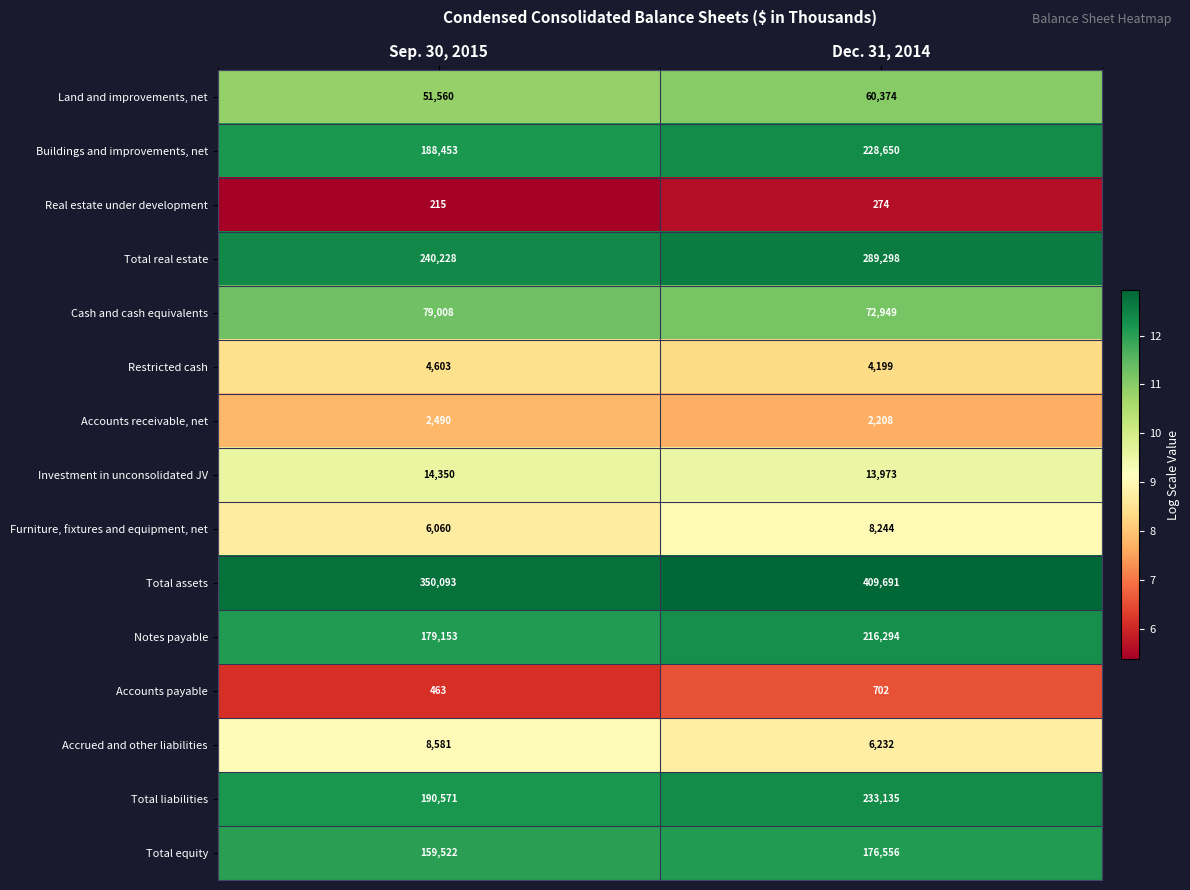

What is the difference between the maximum and minimum values in the Furniture, fixtures and equipment, net series?

2184